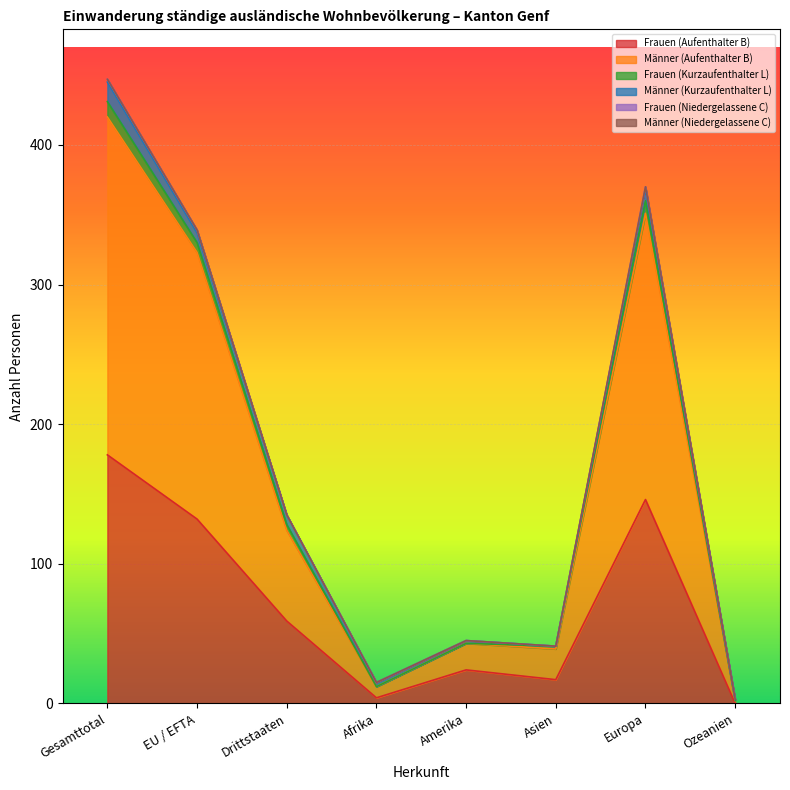

At which category is the sum across all series the highest?

Gesamttotal